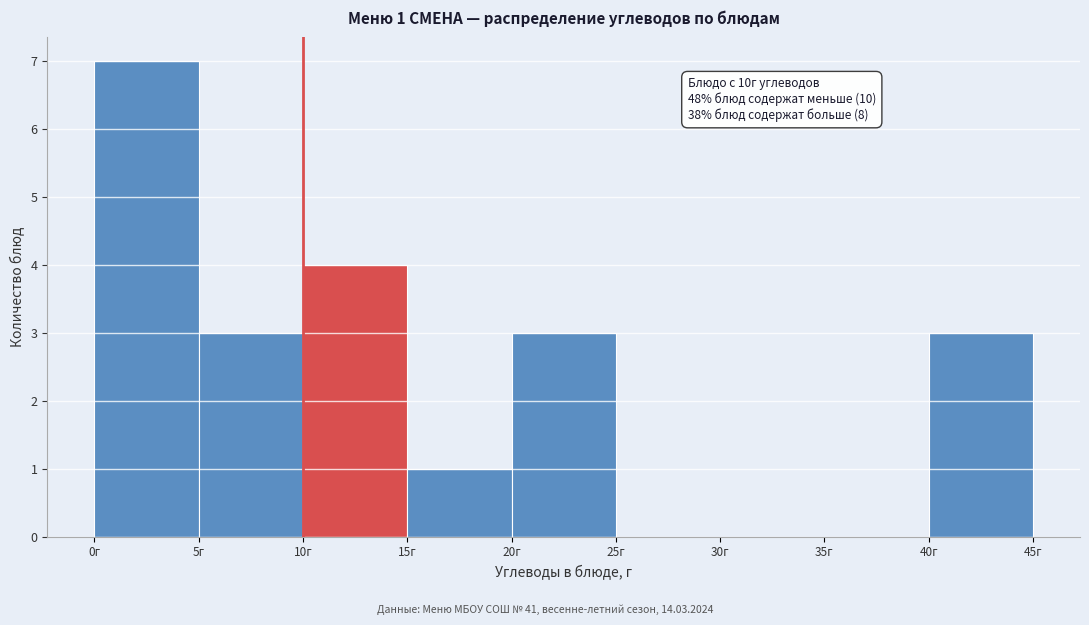

Which range on the x-axis has the tallest bar?

0 to 5